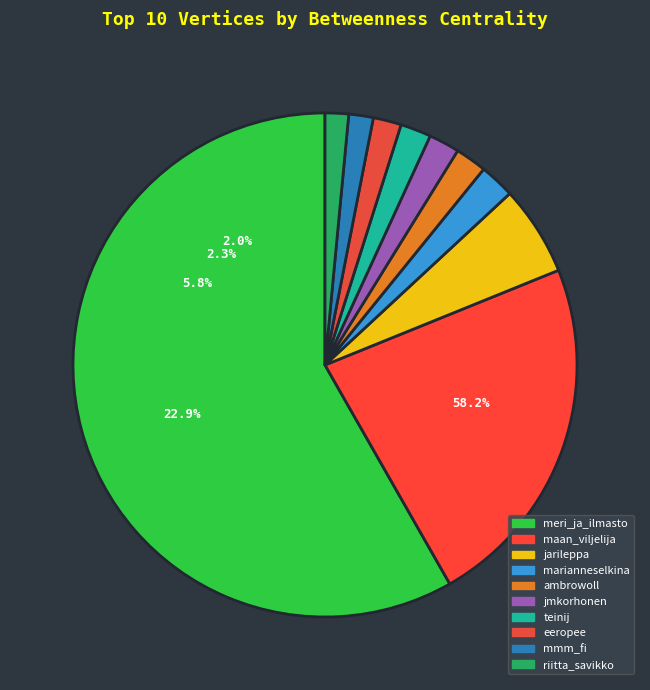

Combined, do maan_viljelija and mmm_fi account for over 50%?

No